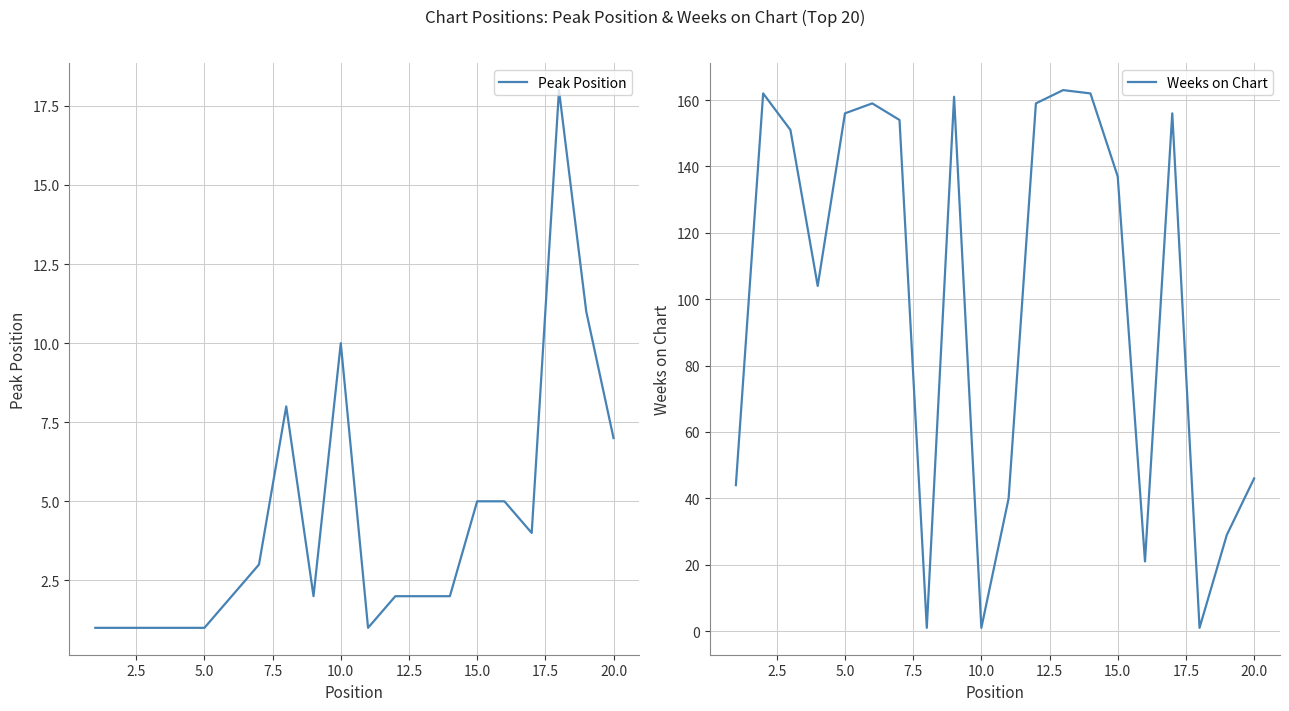

True or false: Weeks on Chart has a value of 46 at 15.0.

False